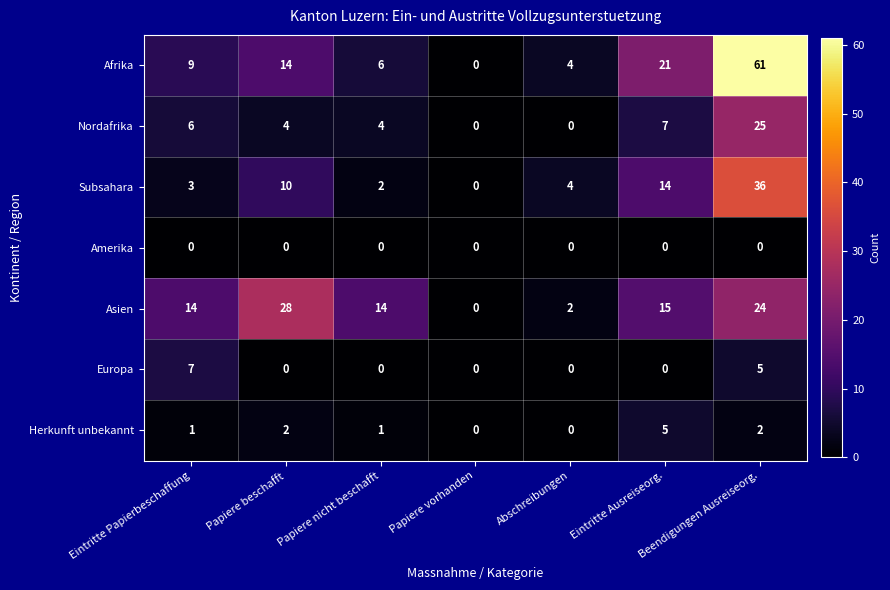

Which series has the widest spread of values?

Afrika